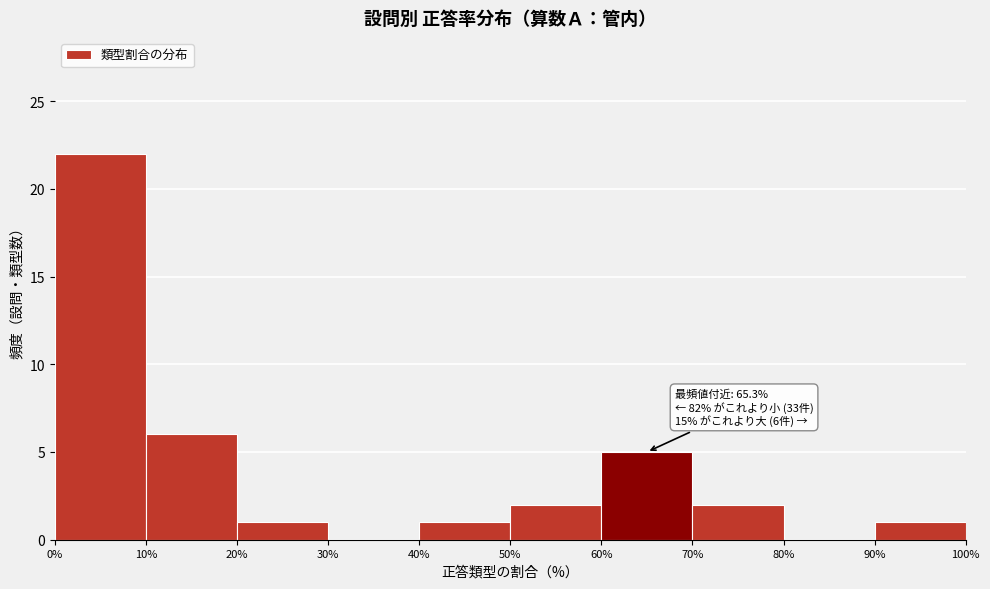

Over which range of the x-axis is the bar tallest?

0% to 10%